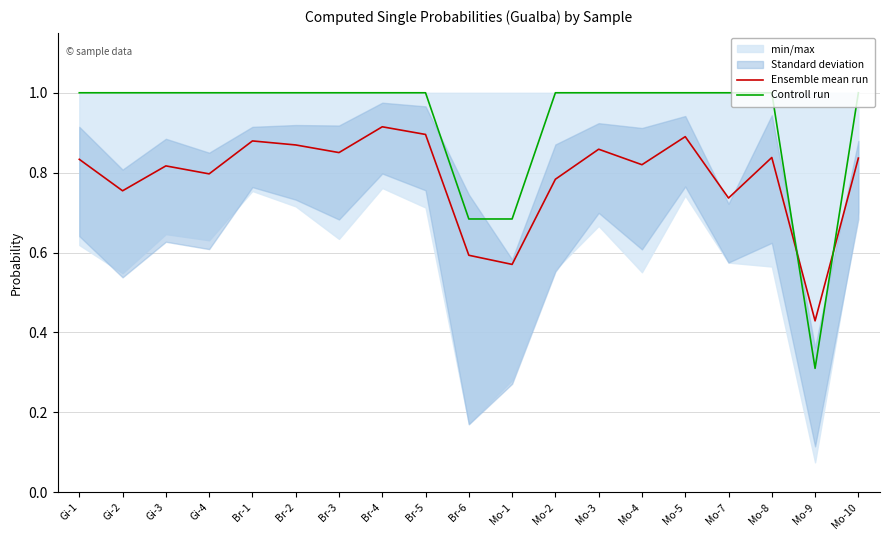

Reading left to right, transcribe all the data shown in this chart.

Ensemble mean run: 0.8	0.8	0.8	0.8	0.9	0.9	0.9	0.9	0.9	0.6	0.6	0.8	0.9	0.8	0.9	0.7	0.8	0.4	0.8
Controll run: 1.0	1.0	1.0	1.0	1.0	1.0	1.0	1.0	1.0	0.7	0.7	1.0	1.0	1.0	1.0	1.0	1.0	0.3	1.0